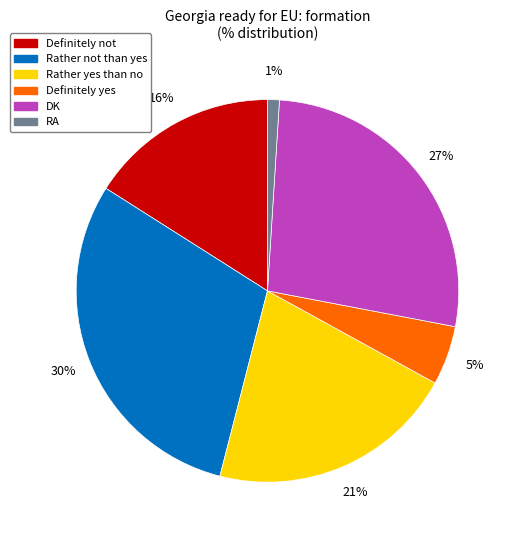

To the nearest percent, what percentage of the pie is RA?

1%